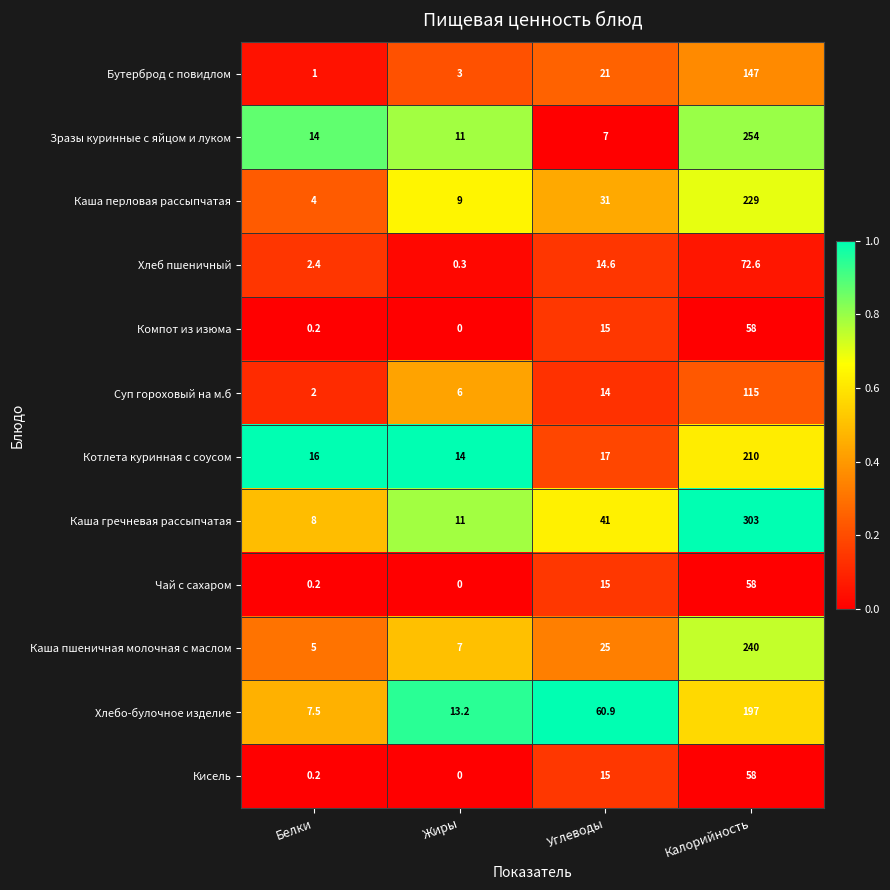

What is the highest value of the Каша пшеничная молочная с маслом series?

240.0